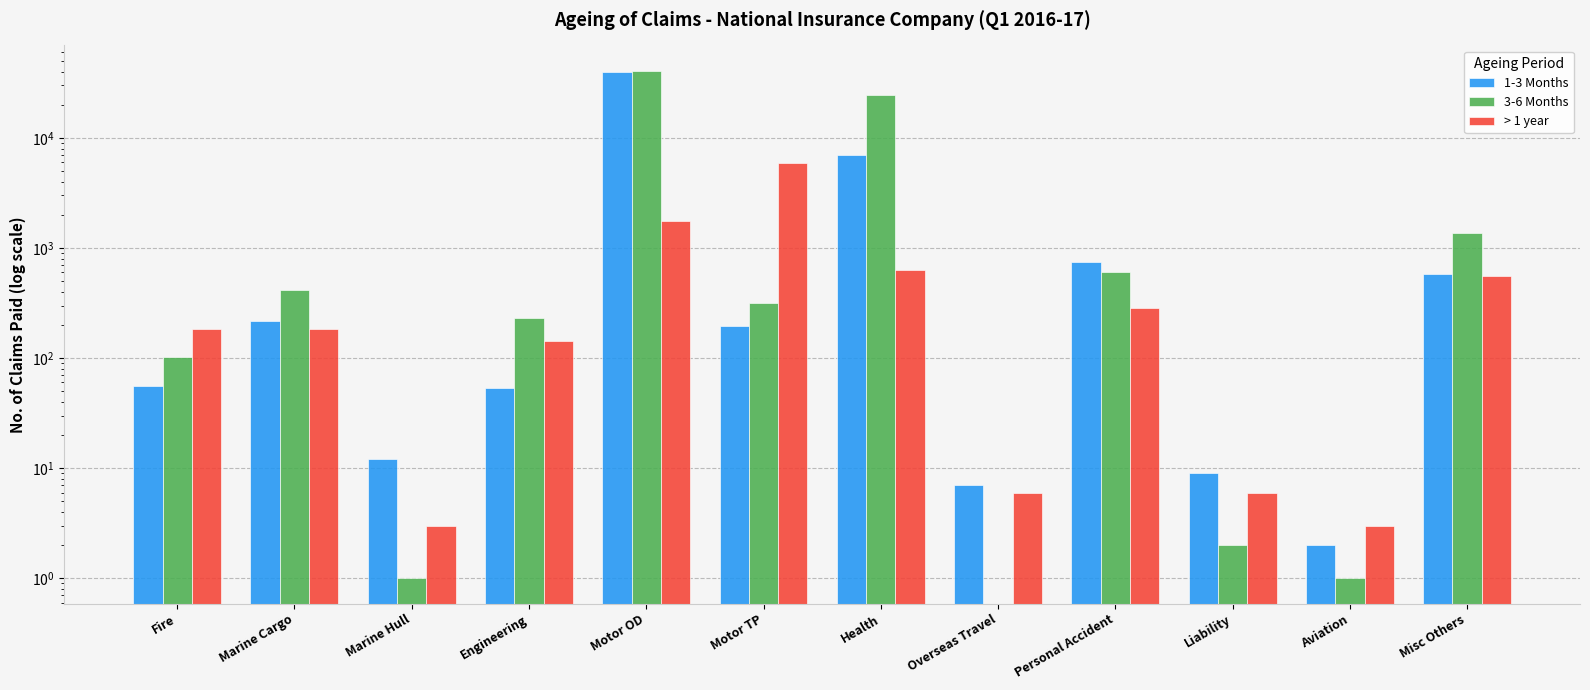

How many groups of bars are there?

12